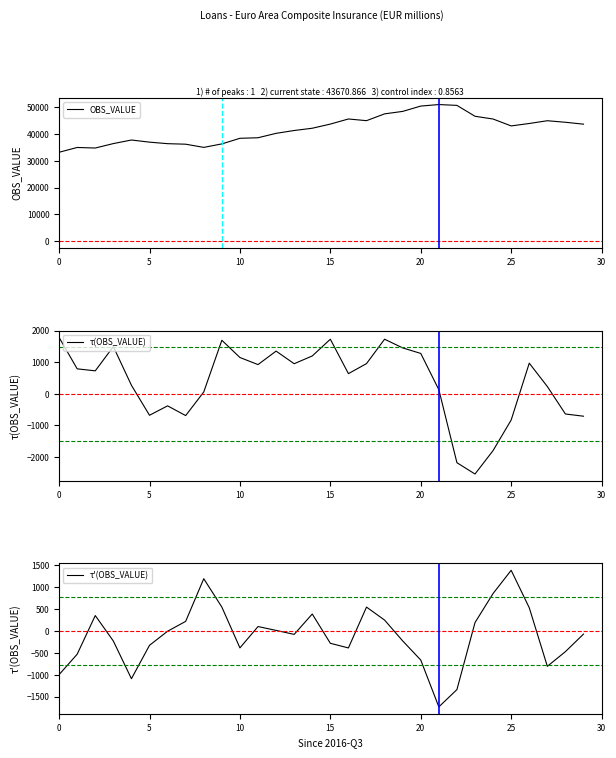

True or false: OBS_VALUE and τ(OBS_VALUE) intersect in this chart.

False